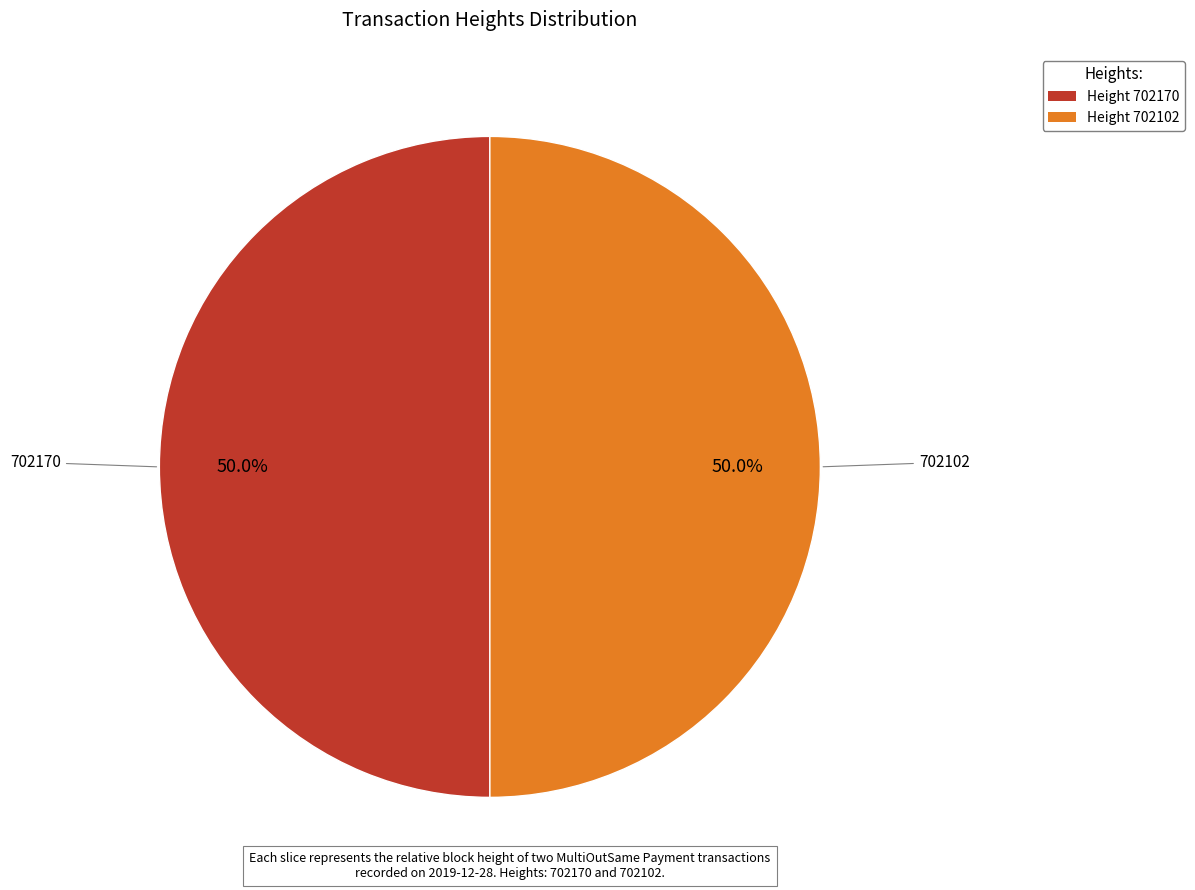

What percentage do Height 702170 and Height 702102 together represent?

100.0%